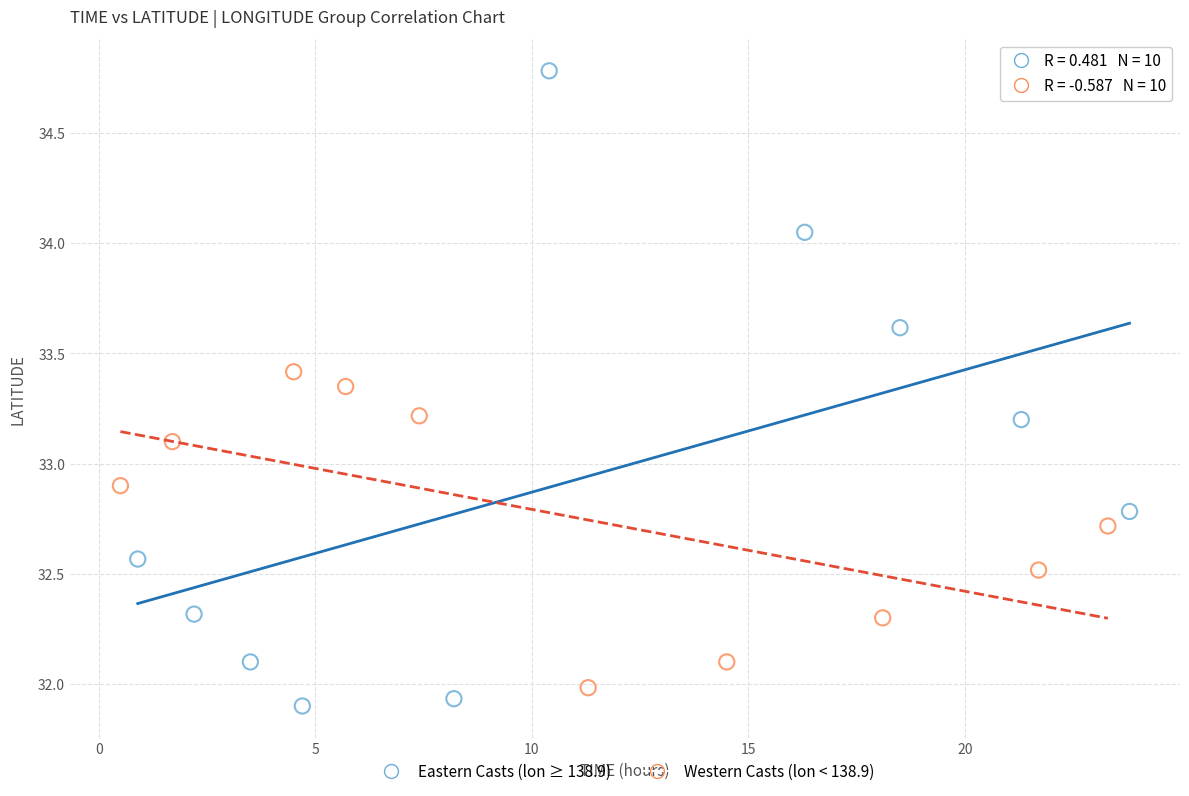

Which series has the largest Y range (max minus min)?

Eastern Casts (lon ≥ 138.9)